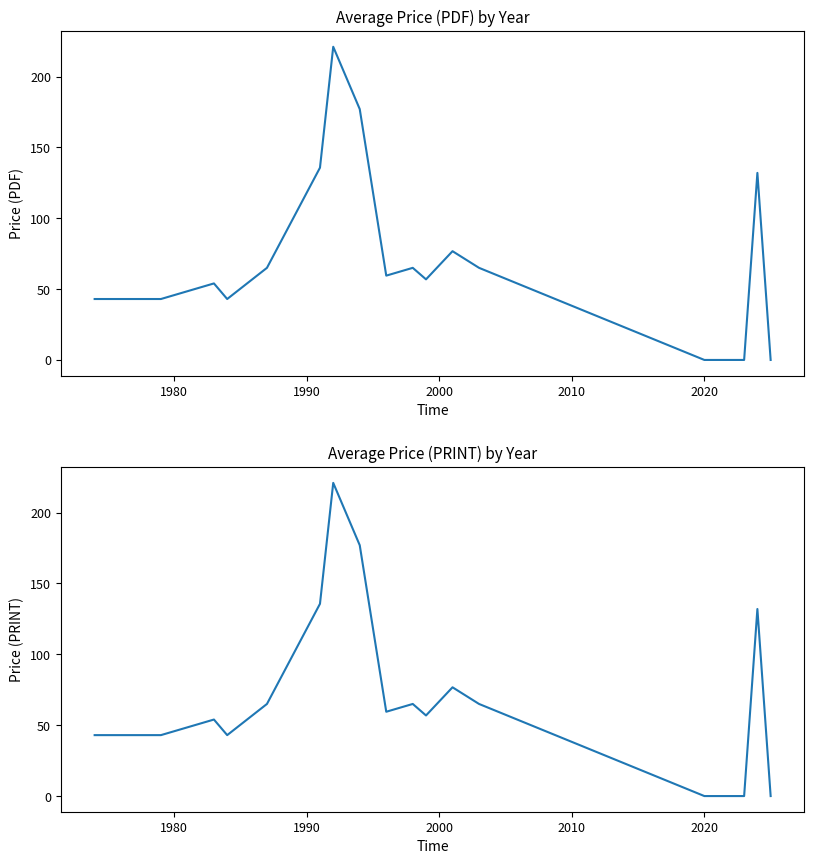

What is the average value of the Price (PDF) series?

71.1